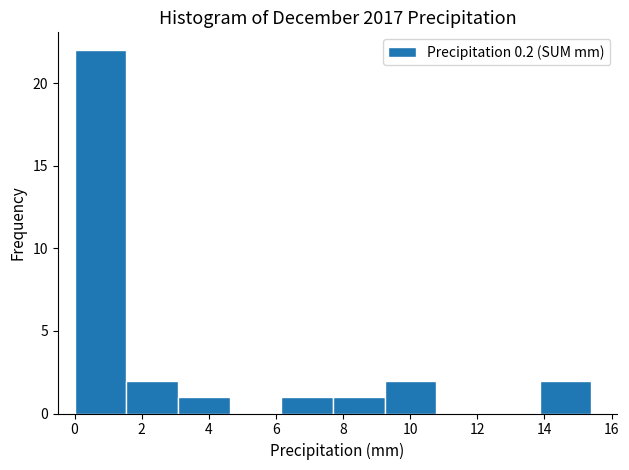

Reading left to right, list every bar in this chart as the range it spans on the x-axis followed by its height. Neither the bar edges nor the heights are printed on the chart, so give them approximately, as read against the axes.

0.00 to 1.54: 22
1.54 to 3.08: 2
3.08 to 4.62: 1
4.62 to 6.16: 0
6.16 to 7.70: 1
7.70 to 9.24: 1
9.24 to 10.78: 2
10.78 to 12.32: 0
12.32 to 13.86: 0
13.86 to 15.40: 2